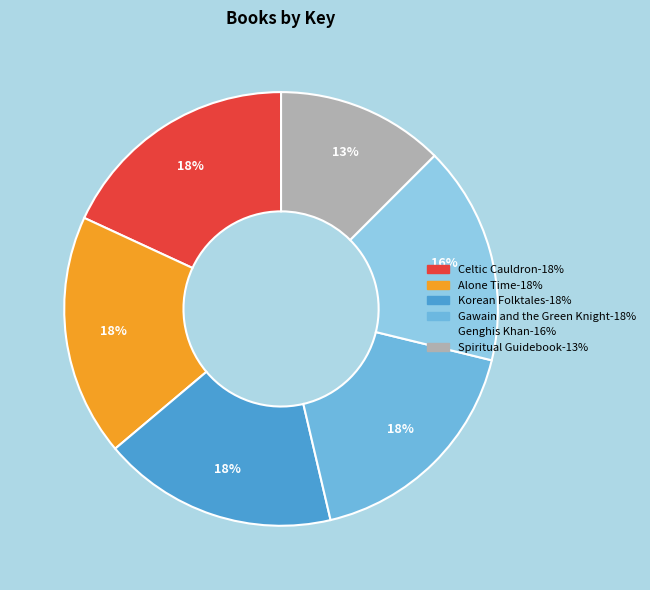

To the nearest percent, what is the average slice percentage?

17%